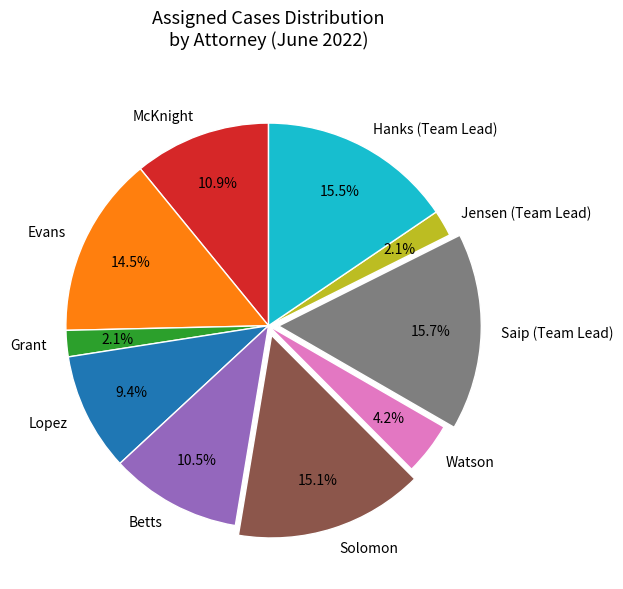

Which has a higher value, Saip (Team Lead) or Lopez?

Saip (Team Lead)